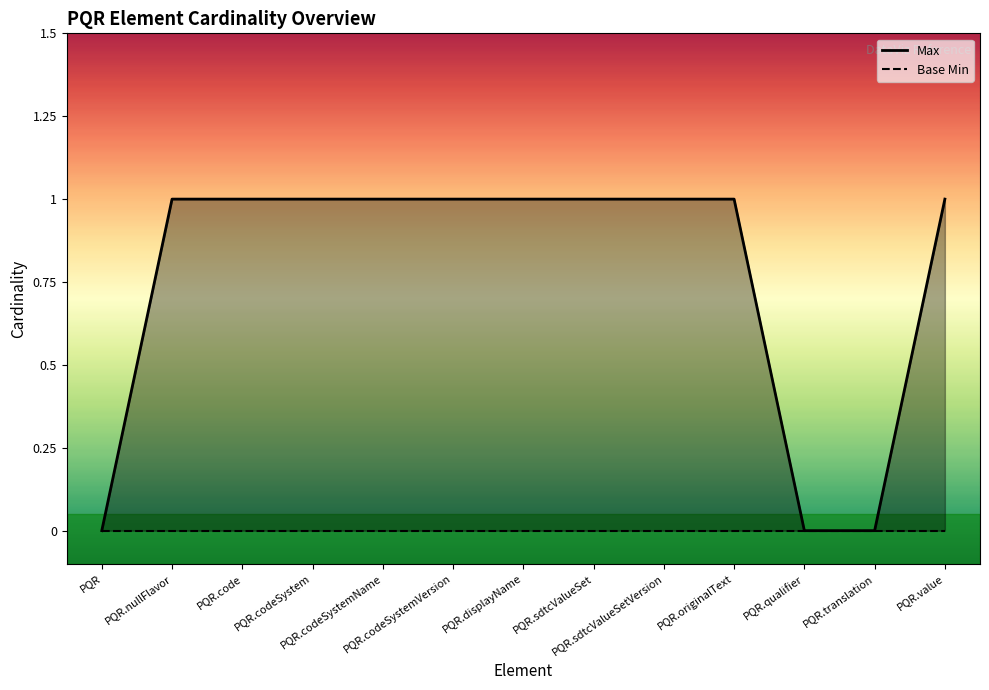

Count the Max values in the range 1 to 2.

10